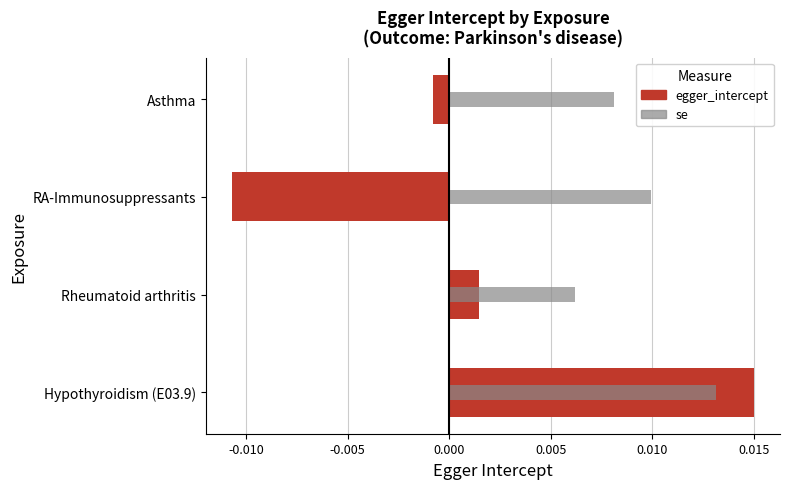

The value of se at Hypothyroidism (E03.9) is 0.0. True or false?

False